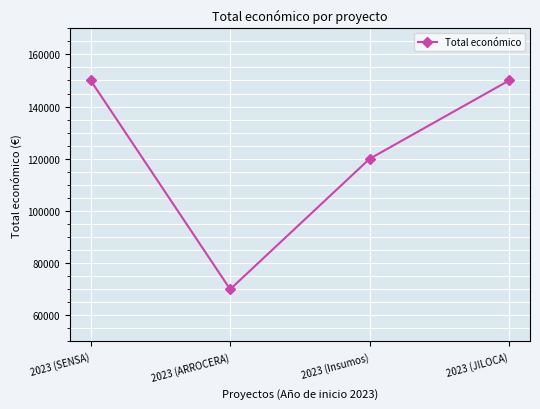

The value at 2023 (Insumos) is 119999. True or false?

True